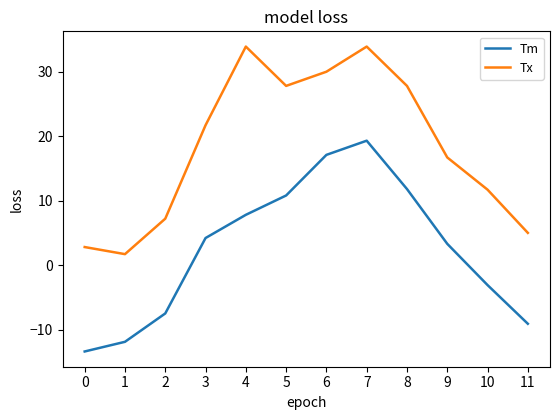

At which label does Tm reach its peak?

7